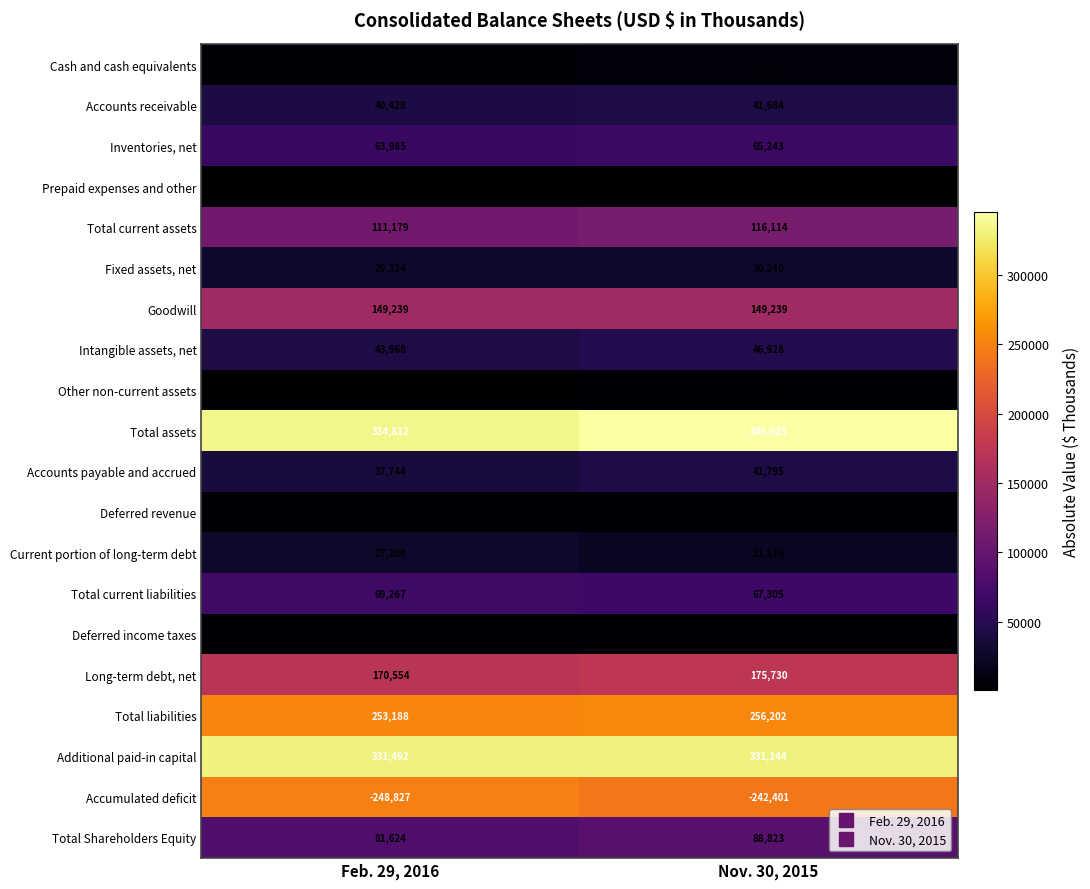

Between Feb. 29, 2016 and Nov. 30, 2015, which series saw the biggest shift?

Total assets